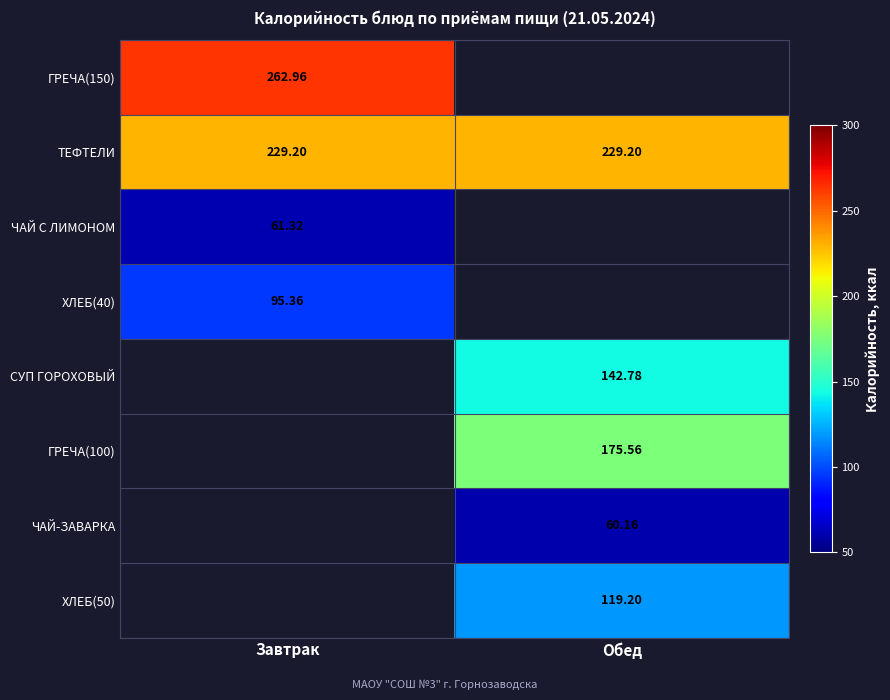

What is the minimum value shown in the chart?

60.2